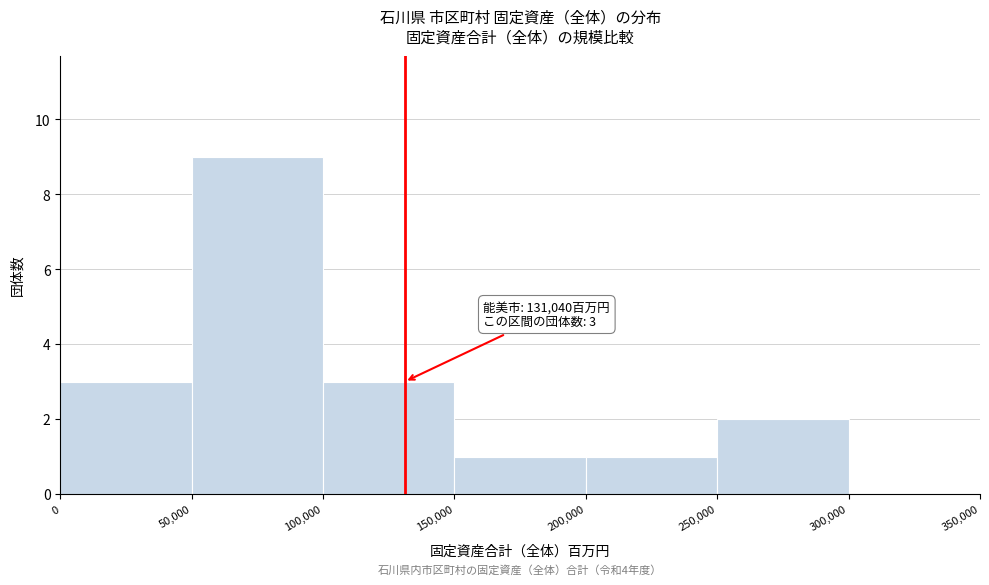

Which range on the x-axis has the tallest bar?

50,000 to 100,000